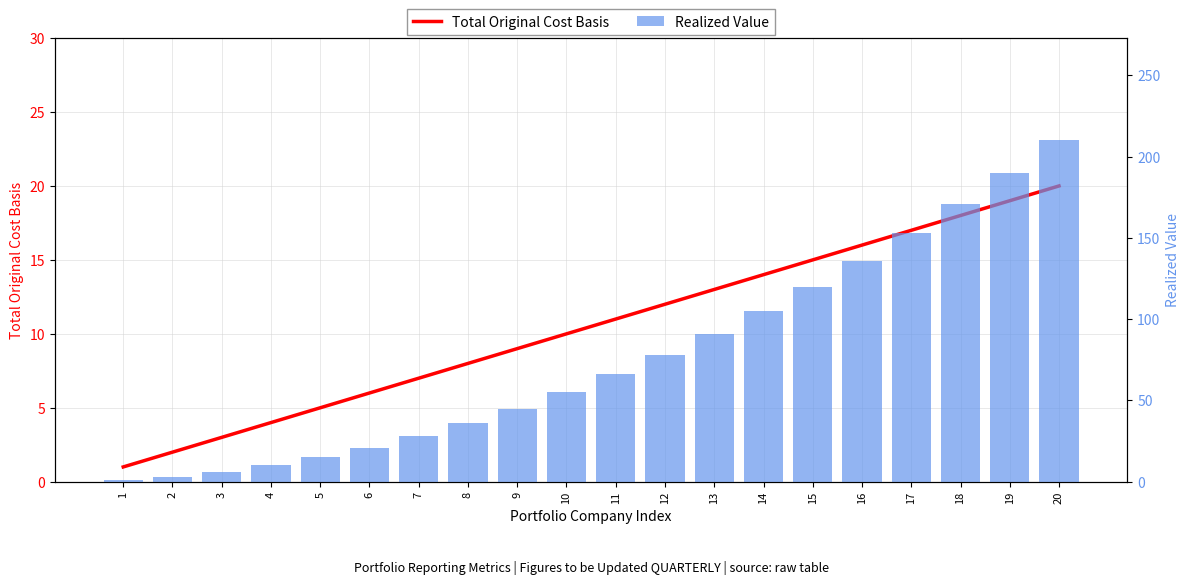

List the series in order of their overall mean, lowest first.

Total Original Cost Basis, Realized Value